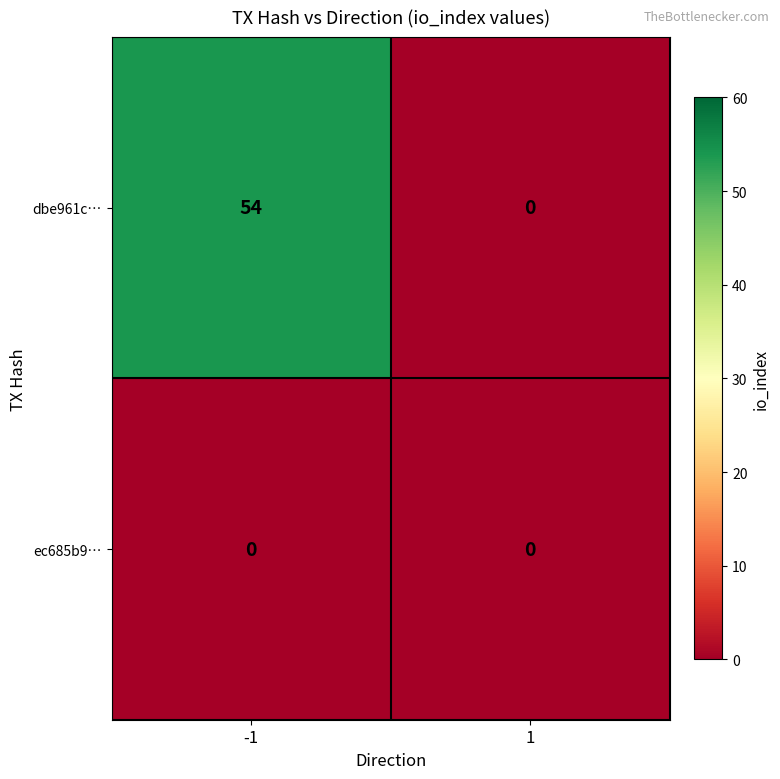

Which series has the largest total across all categories?

dbe961c…